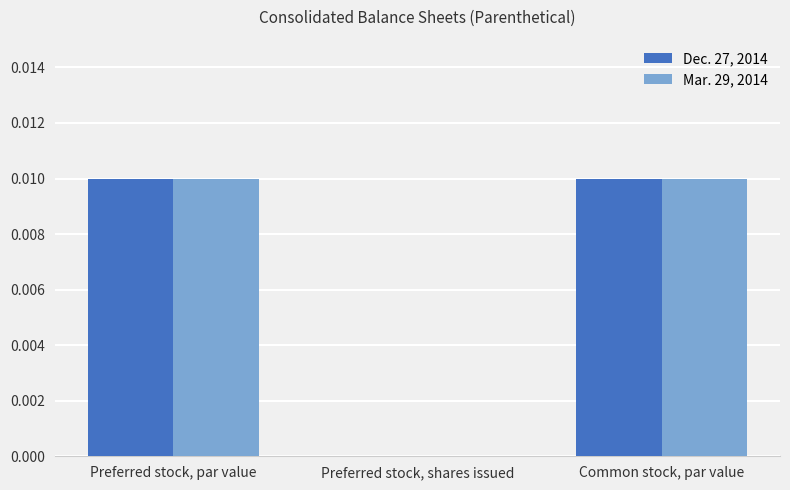

Are the bars grouped side by side (vs. stacked)?

Yes